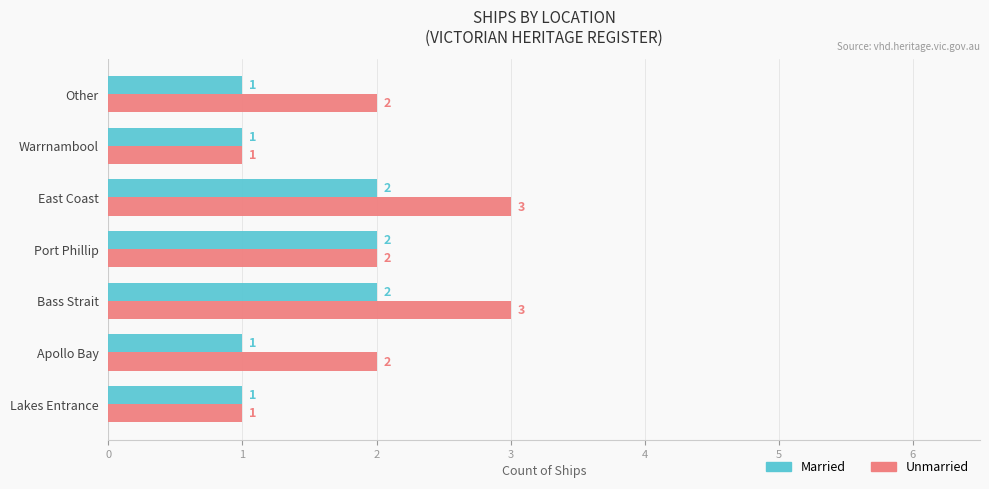

The Unmarried series shows 1 at Warrnambool. True or false?

True